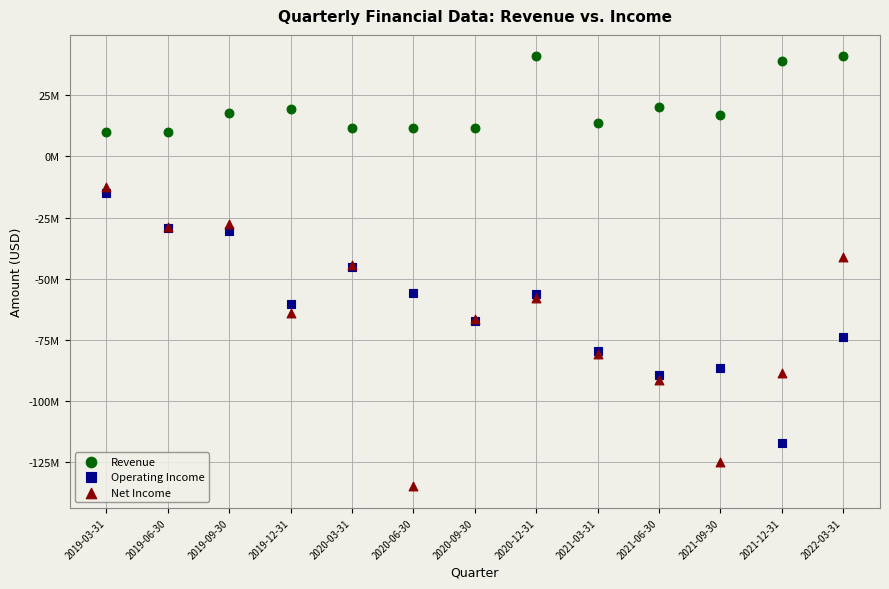

Which series contains the highest Y value?

Revenue